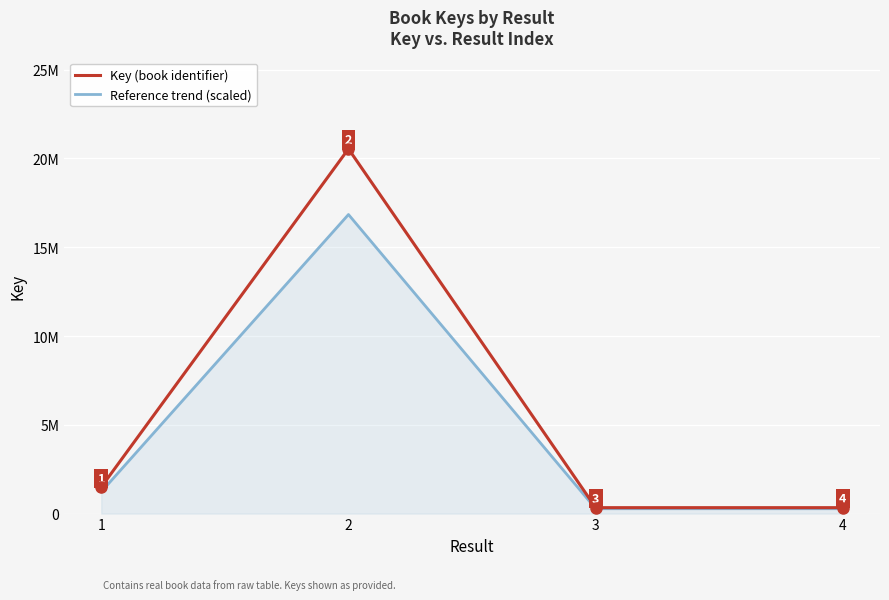

What are all the series names shown in the legend?

Key (book identifier), Reference trend (scaled)